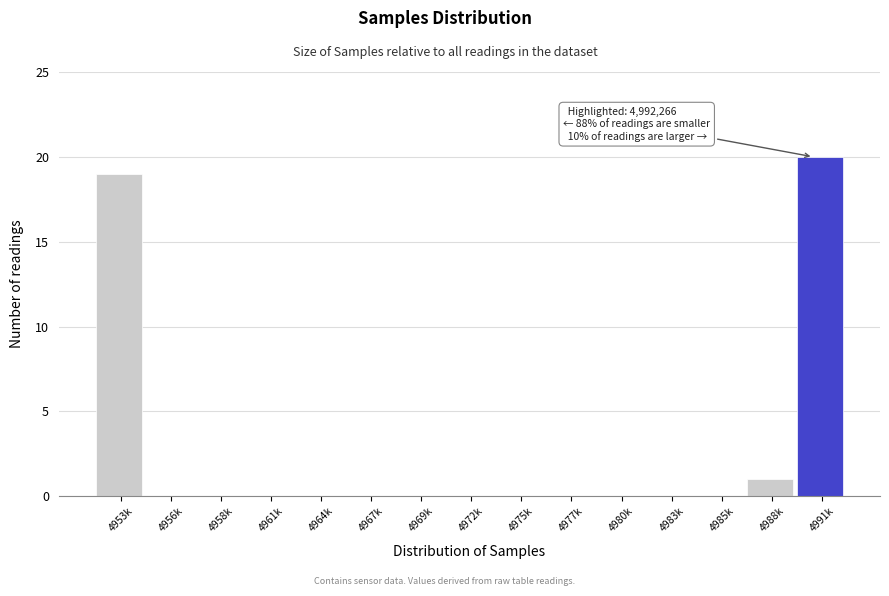

Reading left to right, transcribe all the data shown in this chart.

4953k=19	4956k=0	4958k=0	4961k=0	4964k=0	4967k=0	4969k=0	4972k=0	4975k=0	4977k=0	4980k=0	4983k=0	4985k=0	4988k=1	4991k=20